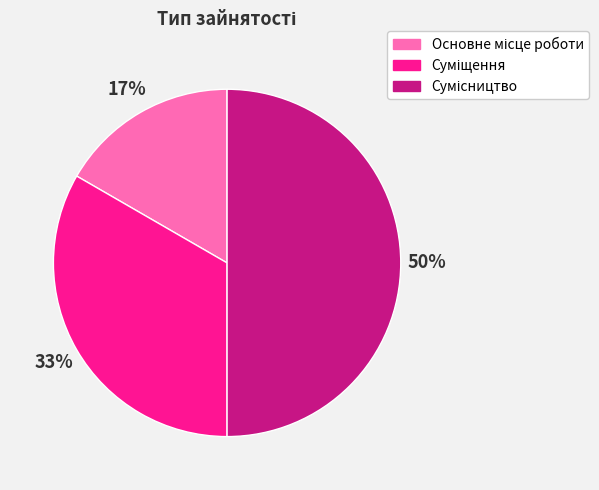

To the nearest percent, what is the average slice percentage?

33%